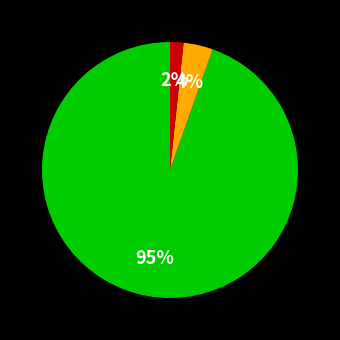

To the nearest percent, what is the average slice percentage?

33%